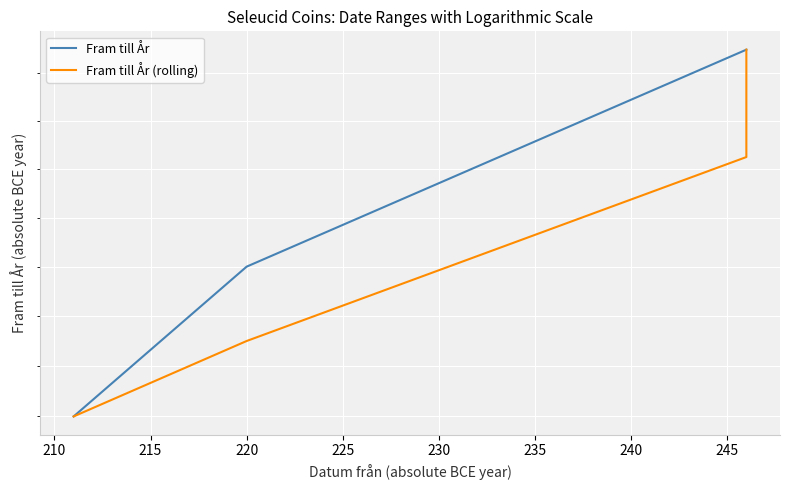

Reading right to left, what are all the values shown in this chart?

Fram till År: 223.0	223.0	214.0	208.0
Fram till År (rolling): 223.0	218.5	211.0	208.0